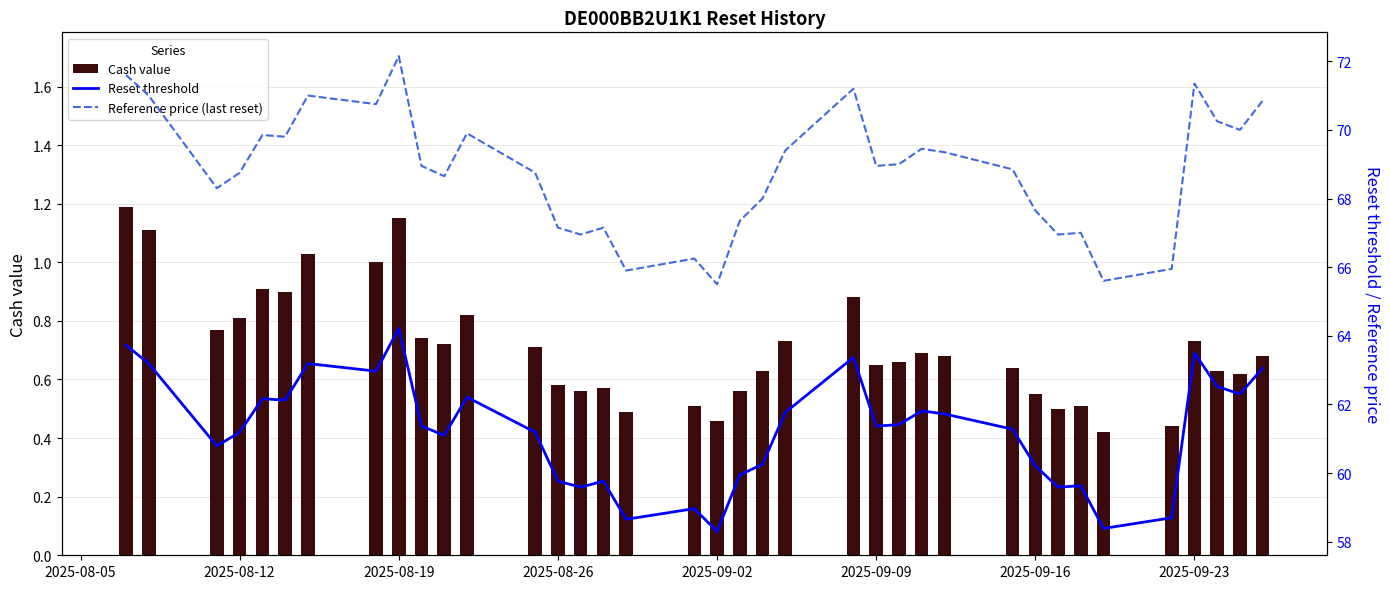

What is the maximum value for Reference price (last reset)?

72.2